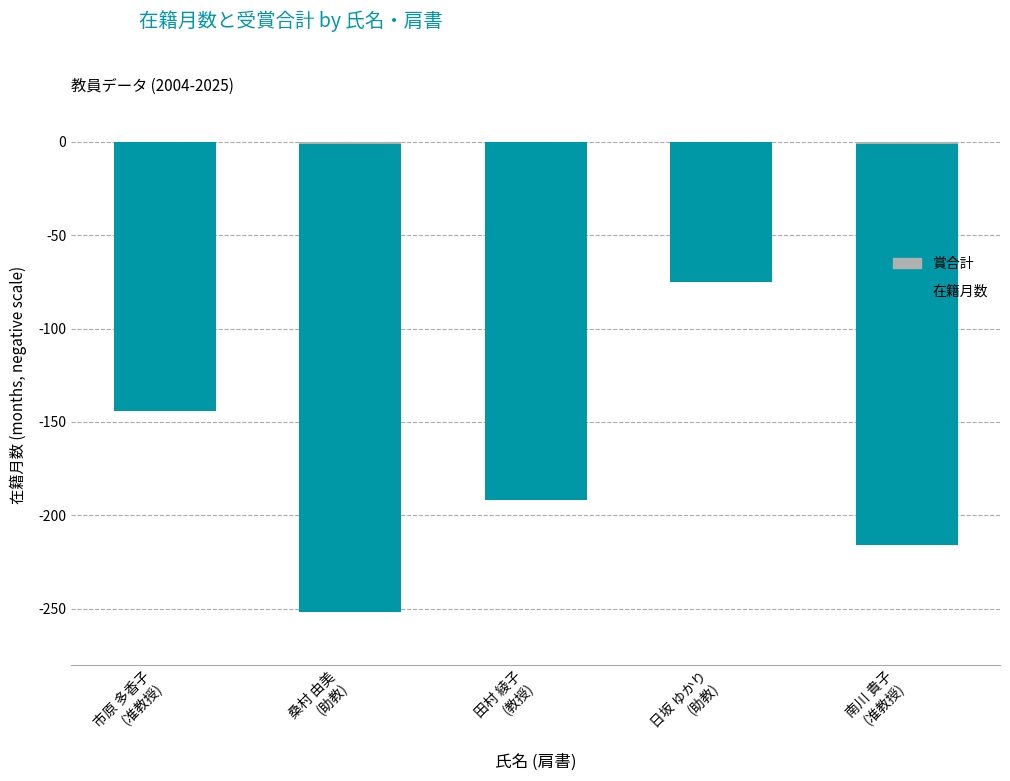

Which series has the largest range (max minus min)?

在籍月数